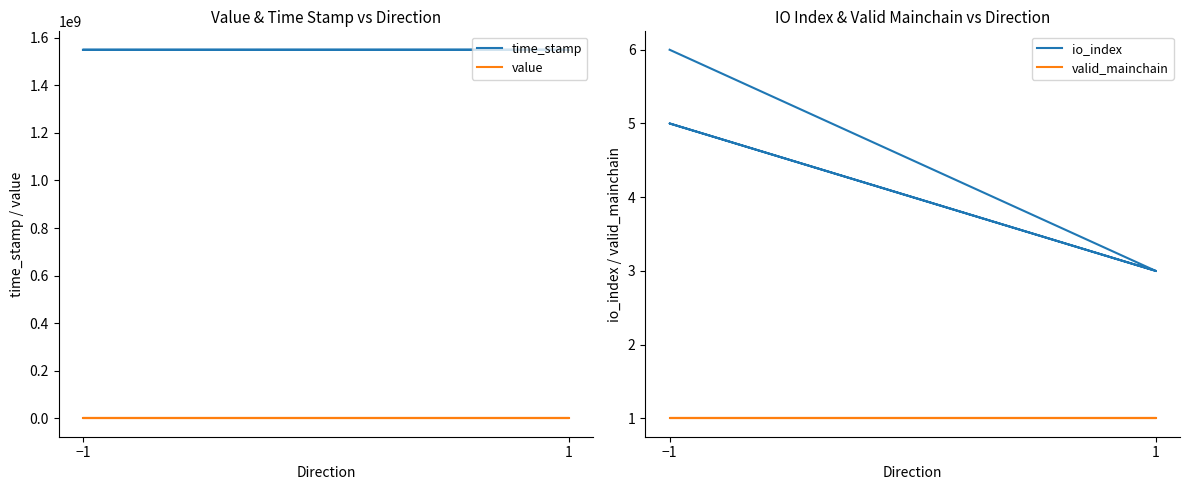

Is it true that io_index equals 1.8 at 1?

False